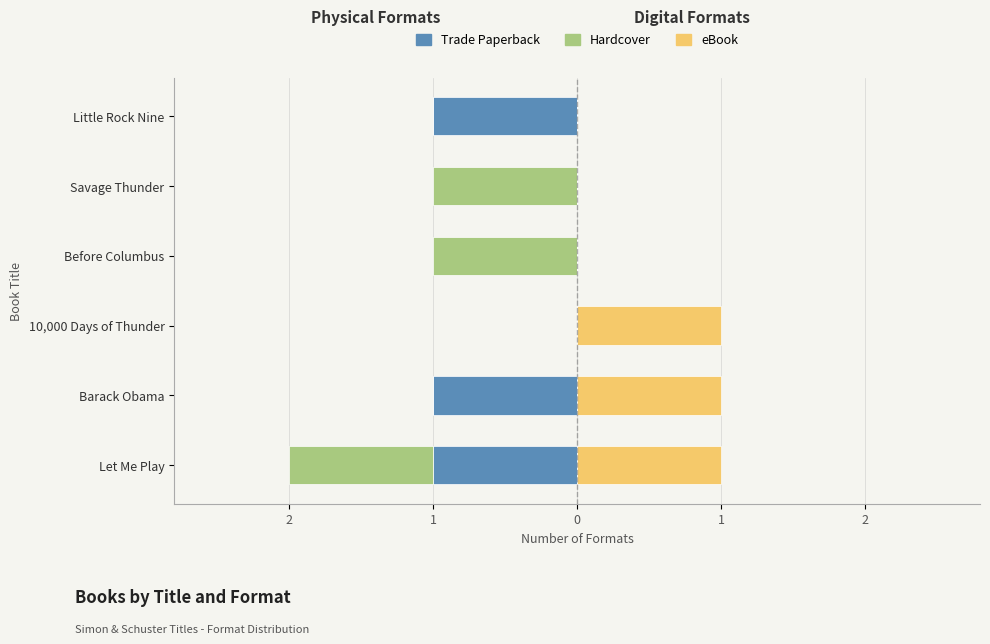

What is the smallest value displayed?

-1